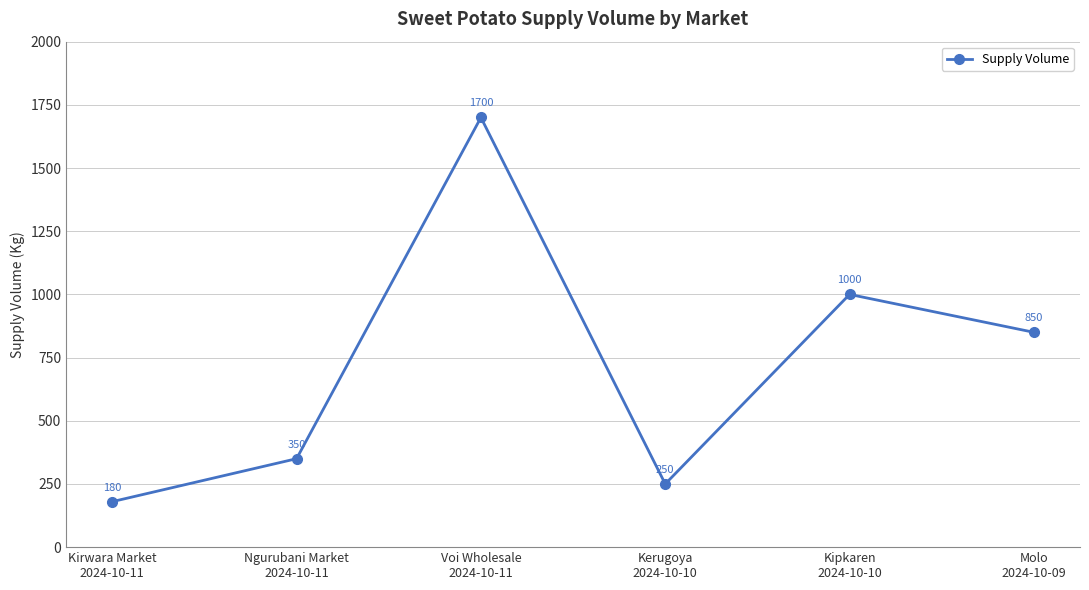

Rank the categories by value from highest to lowest.

Voi Wholesale
2024-10-11, Kipkaren
2024-10-10, Molo
2024-10-09, Ngurubani Market
2024-10-11, Kerugoya
2024-10-10, Kirwara Market
2024-10-11